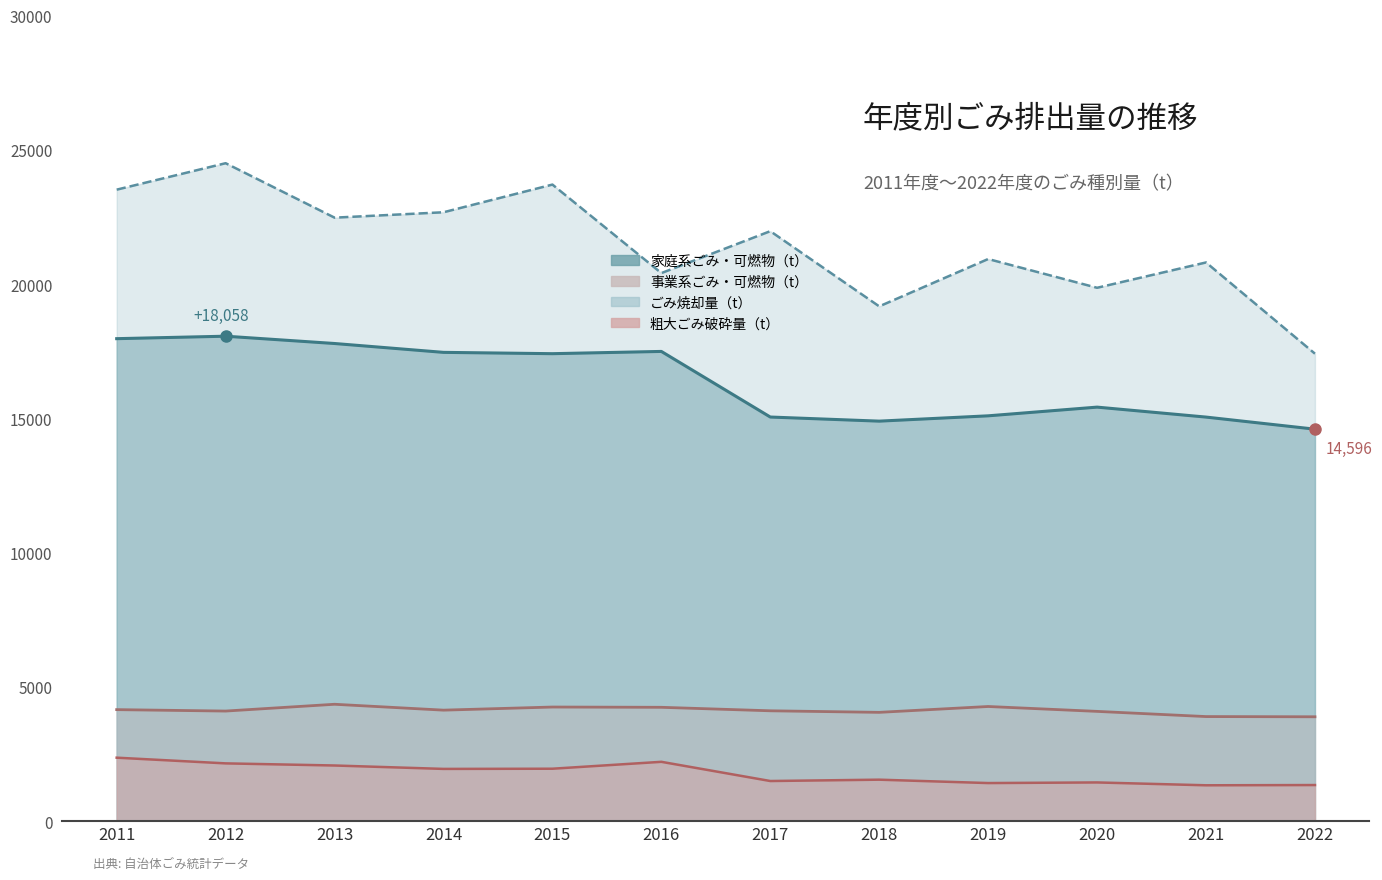

How many interior local peaks does the 家庭系ごみ・不燃物（t） series have?

3